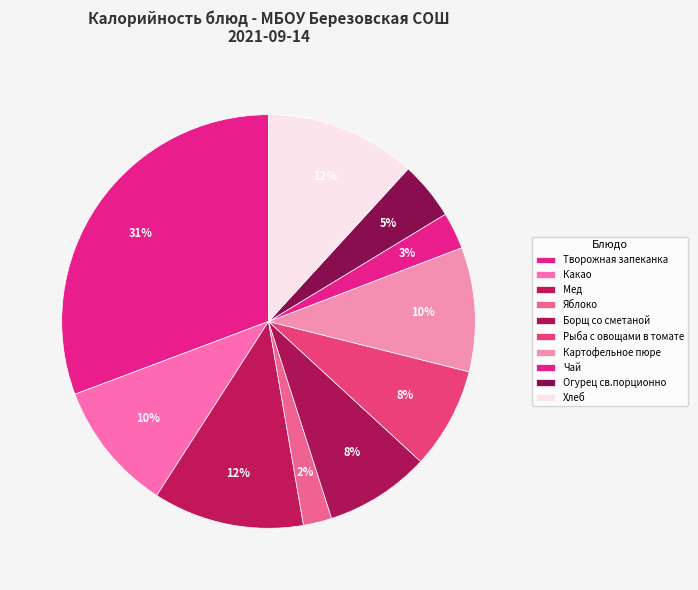

How many slices are in this pie chart?

10